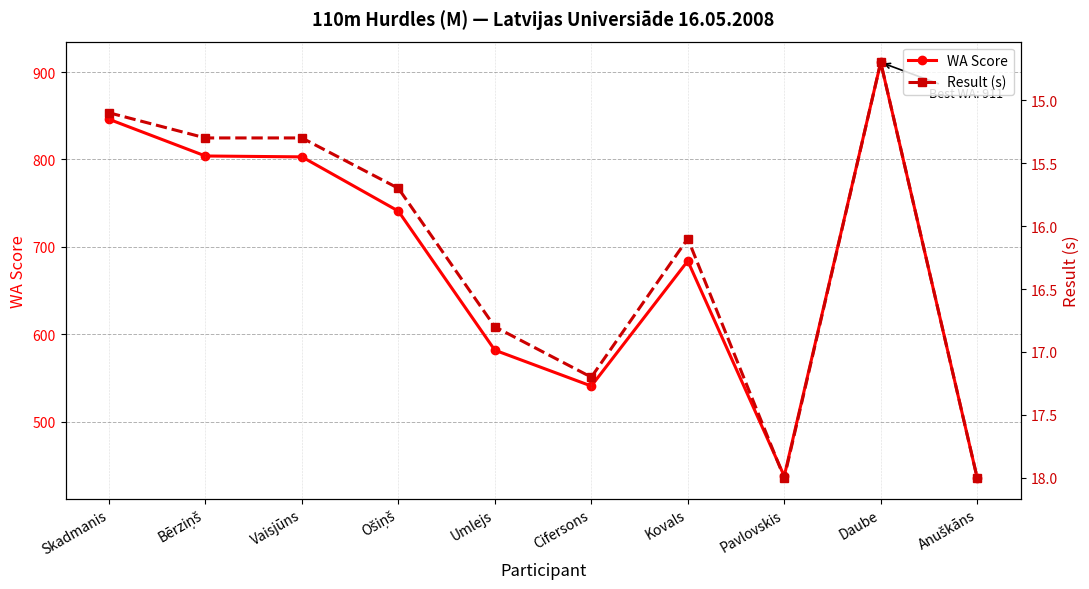

Is this an area chart (filled region under the line)?

No